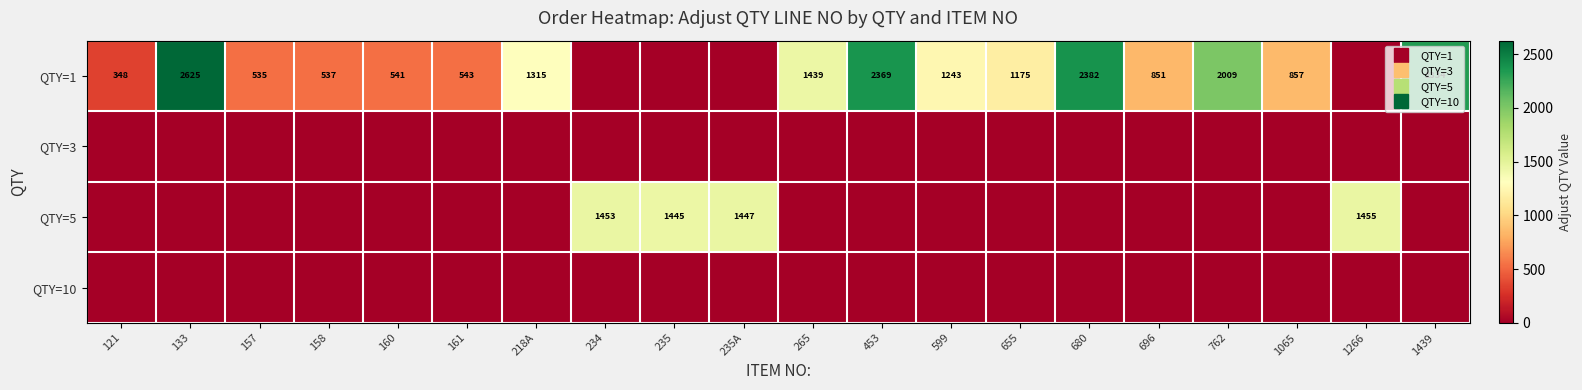

Rank the categories by QTY=5 value from highest to lowest.

1266, 234, 235A, 235, 121, 133, 157, 158, 160, 161, 218A, 265, 453, 599, 655, 680, 696, 762, 1065, 1439